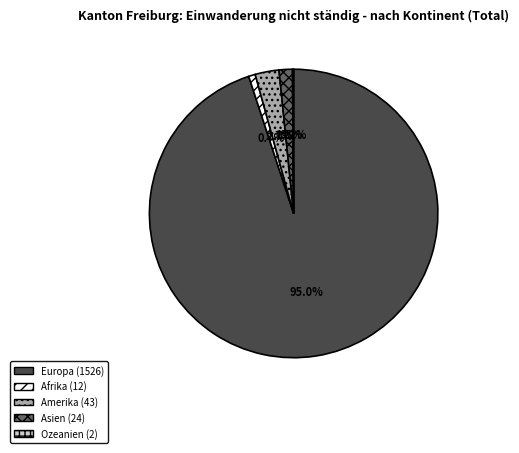

Between Afrika and Europa, which is larger?

Europa